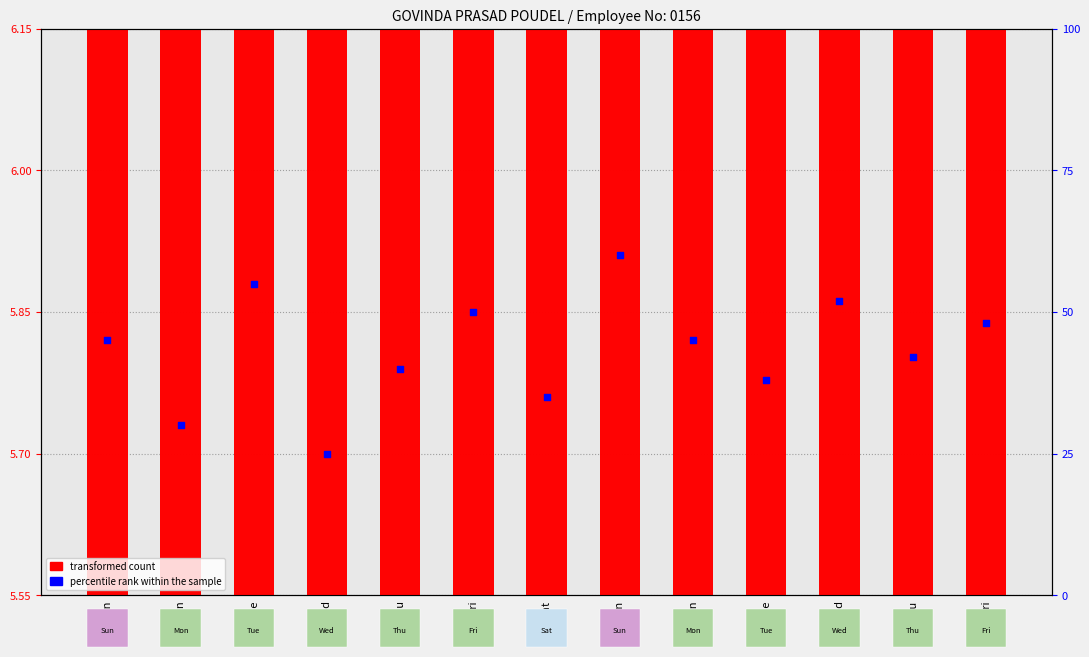

Is the value of transformed count at 11-Fri greater than the value of percentile rank within the sample at 7-Mon?

No